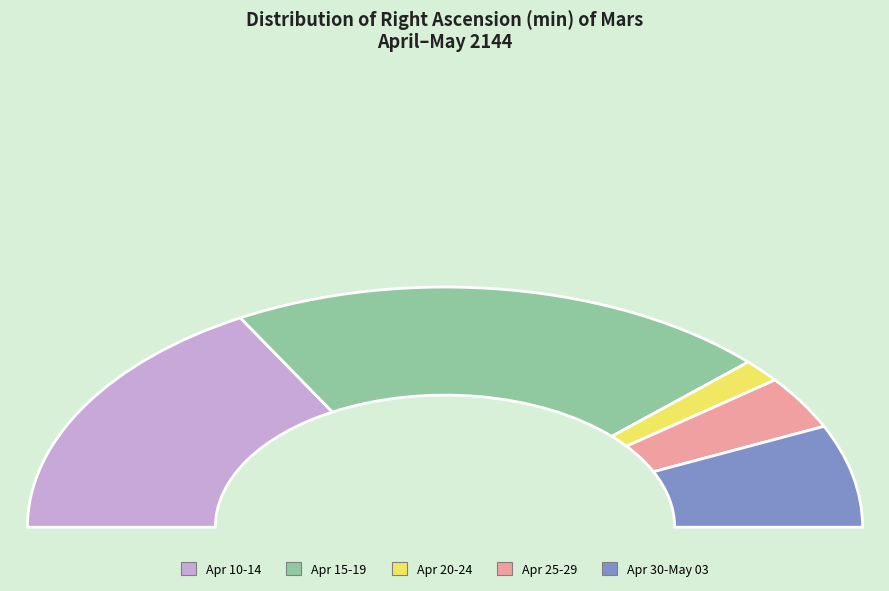

How many slices are in this pie chart?

5